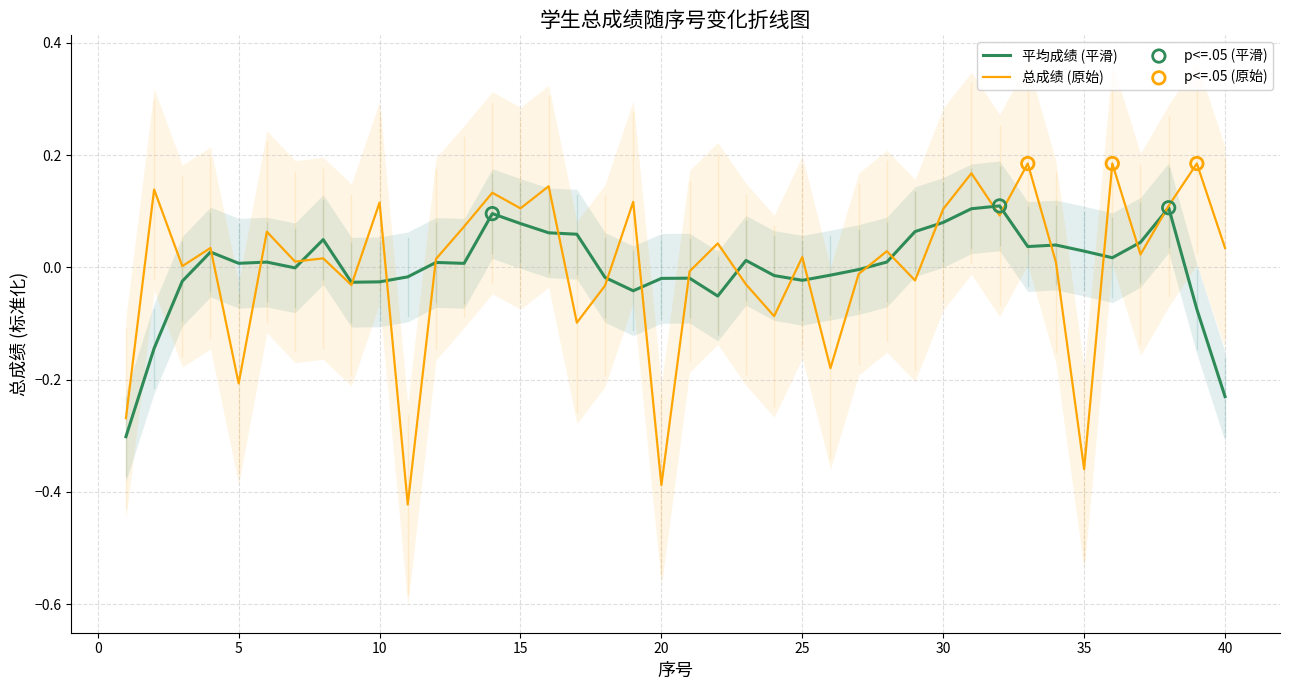

Between 30 and 39, which is larger?

30